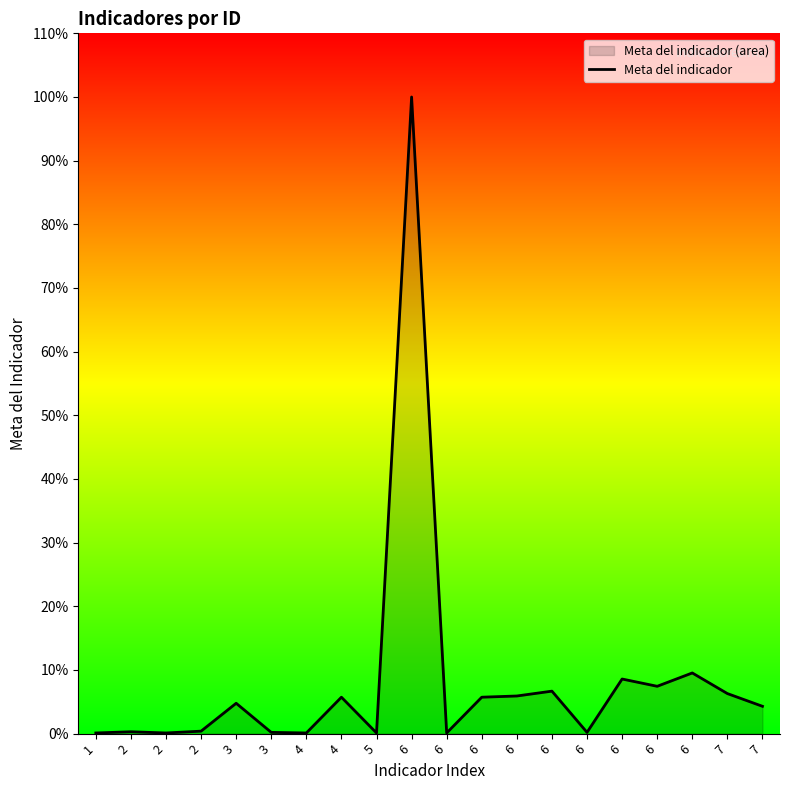

Is it true that the value at 7 is 1.9?

False